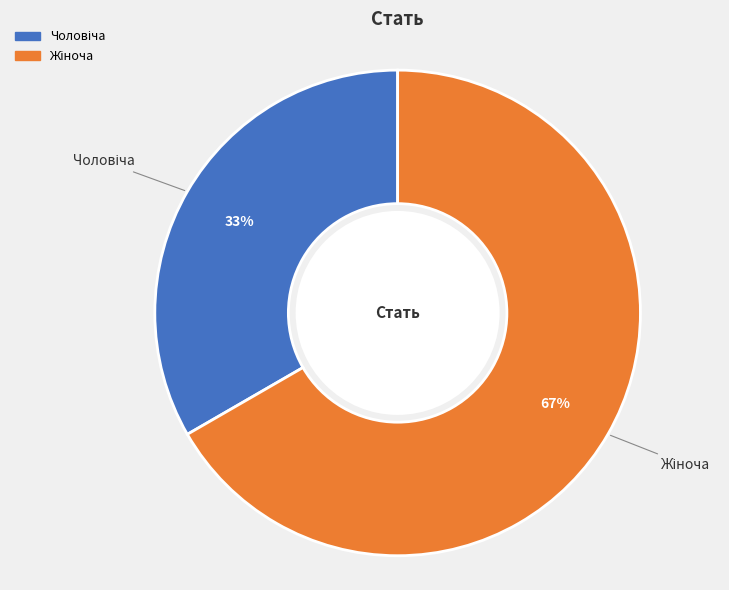

To the nearest percent, what is the average slice percentage?

50%